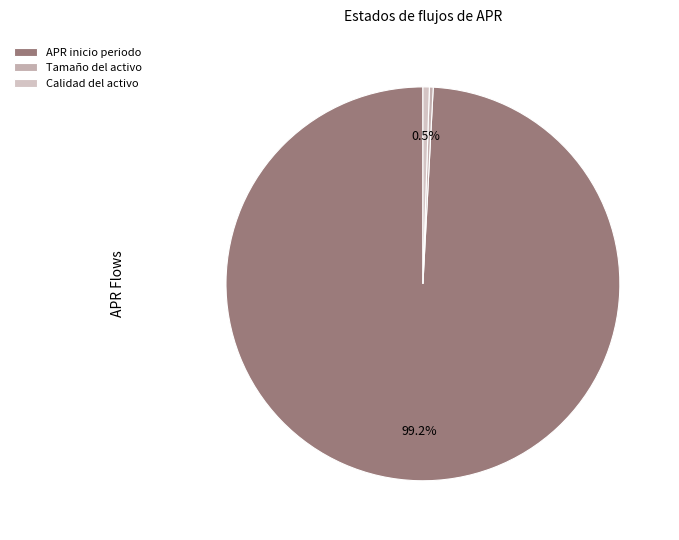

How many slices are in this pie chart?

3